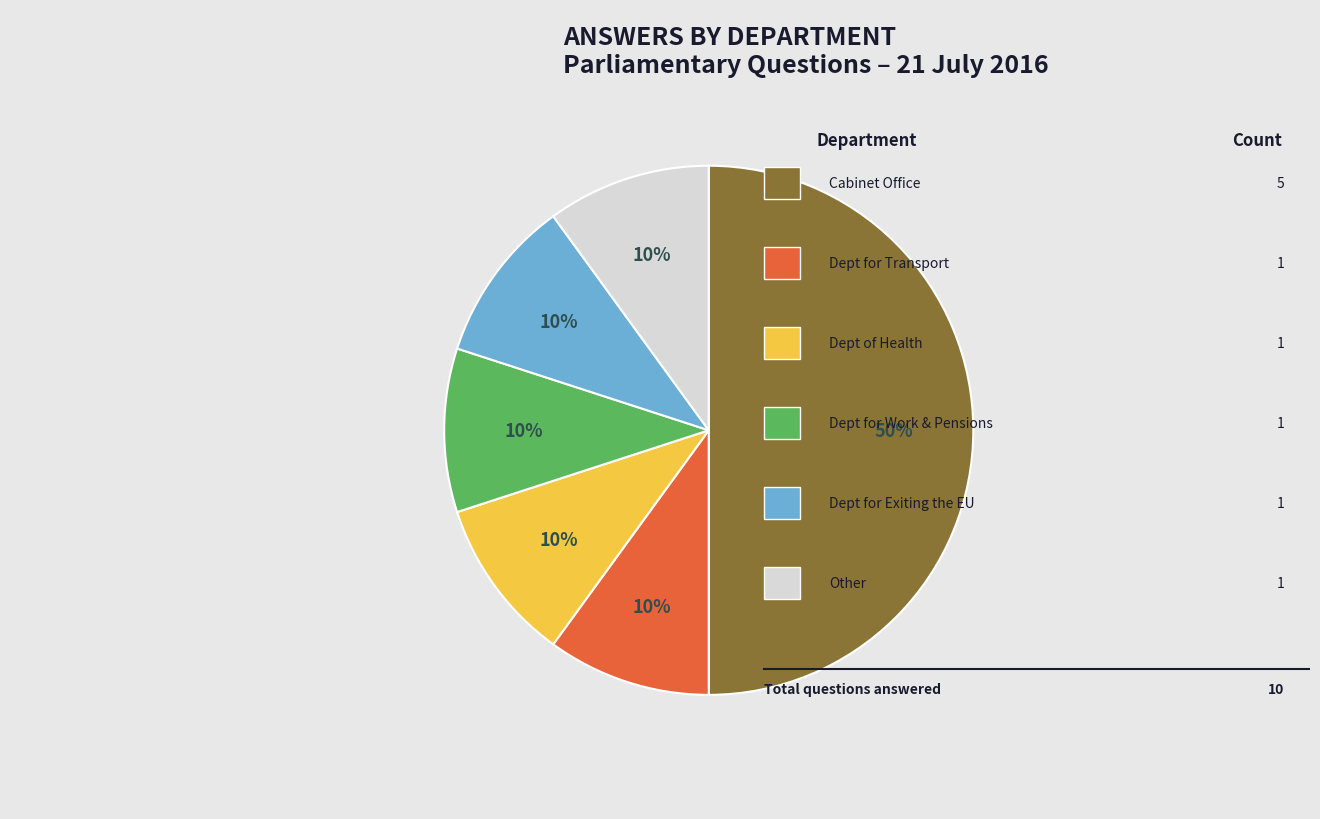

How many slices are in this pie chart?

6